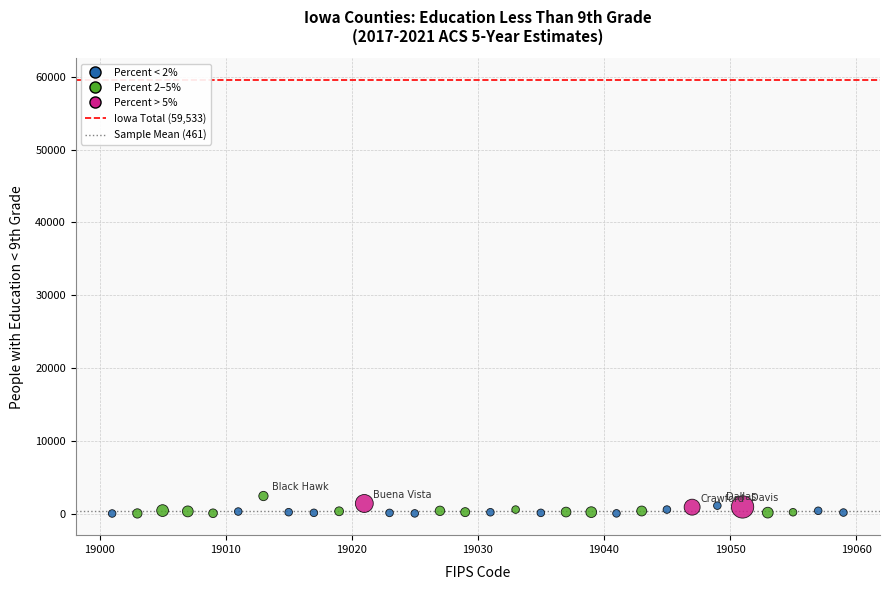

What is the range of Y values (max minus min)?

2398